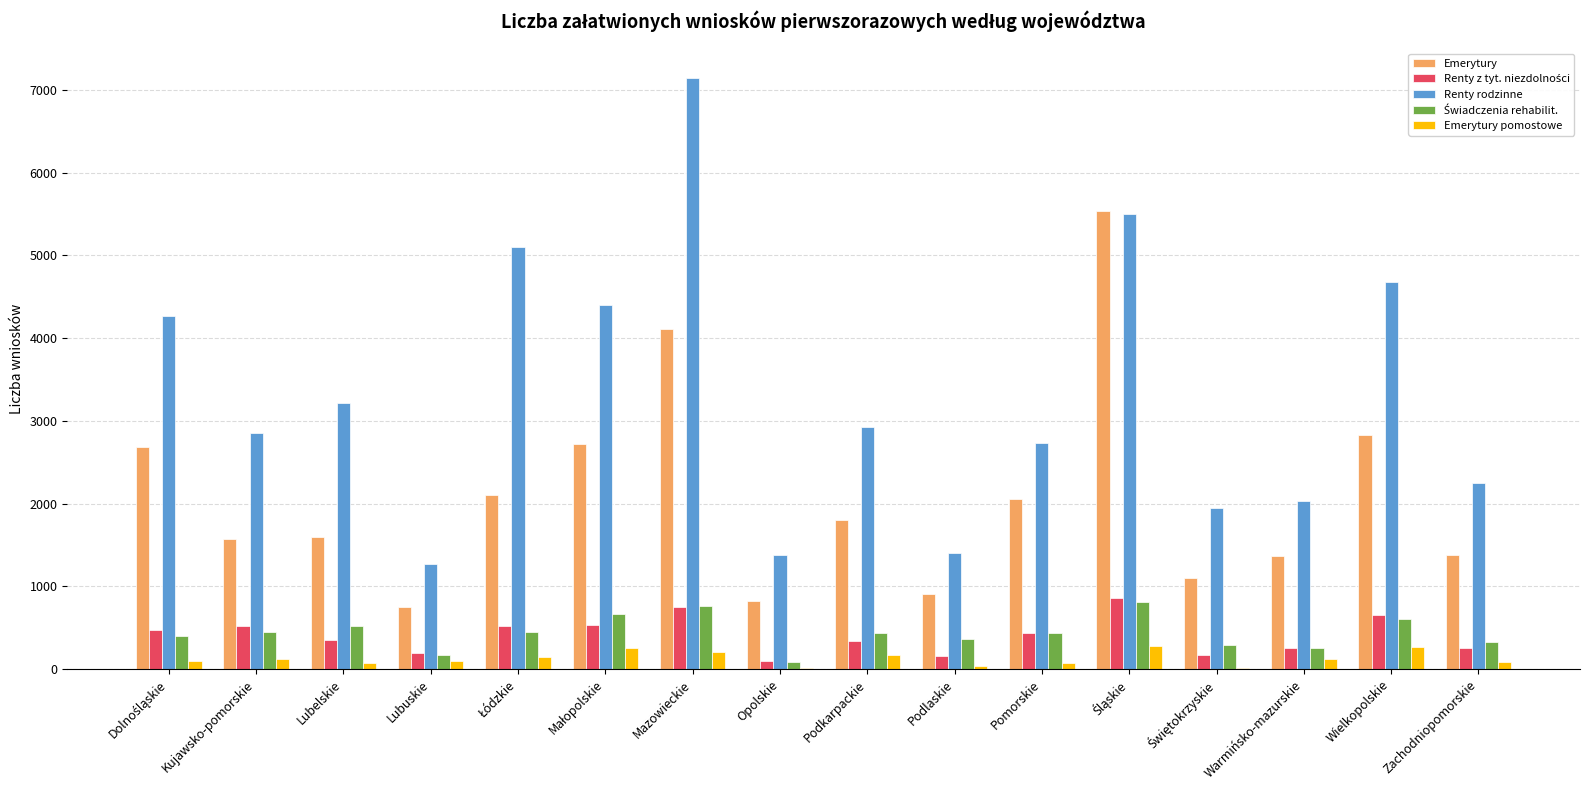

What is the maximum value shown in the chart?

7141